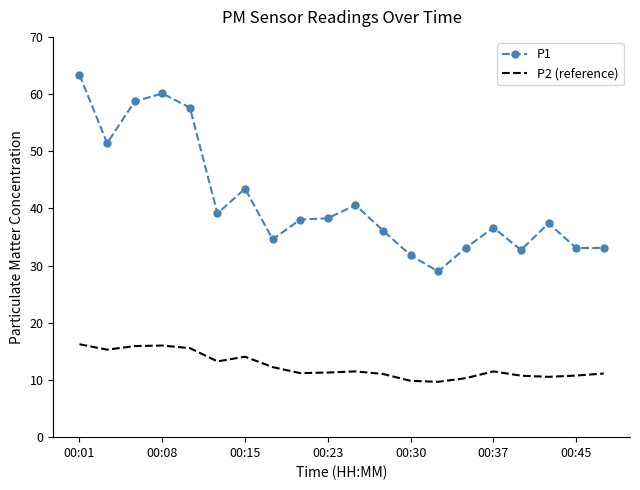

What is the difference between the maximum and minimum values in the P2 (reference) series?

6.6